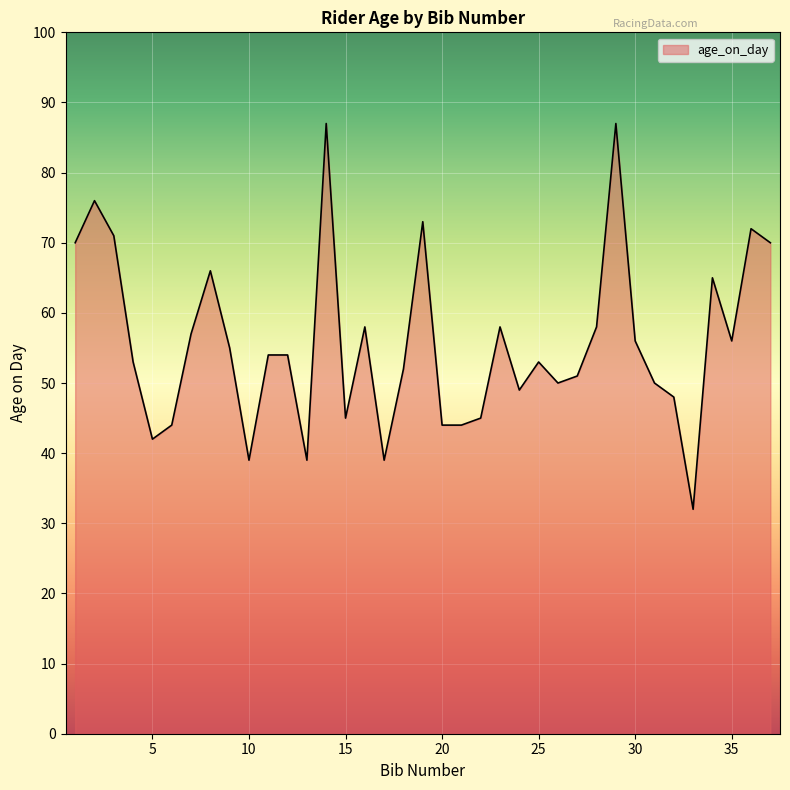

What is the difference between the maximum and minimum values?

55